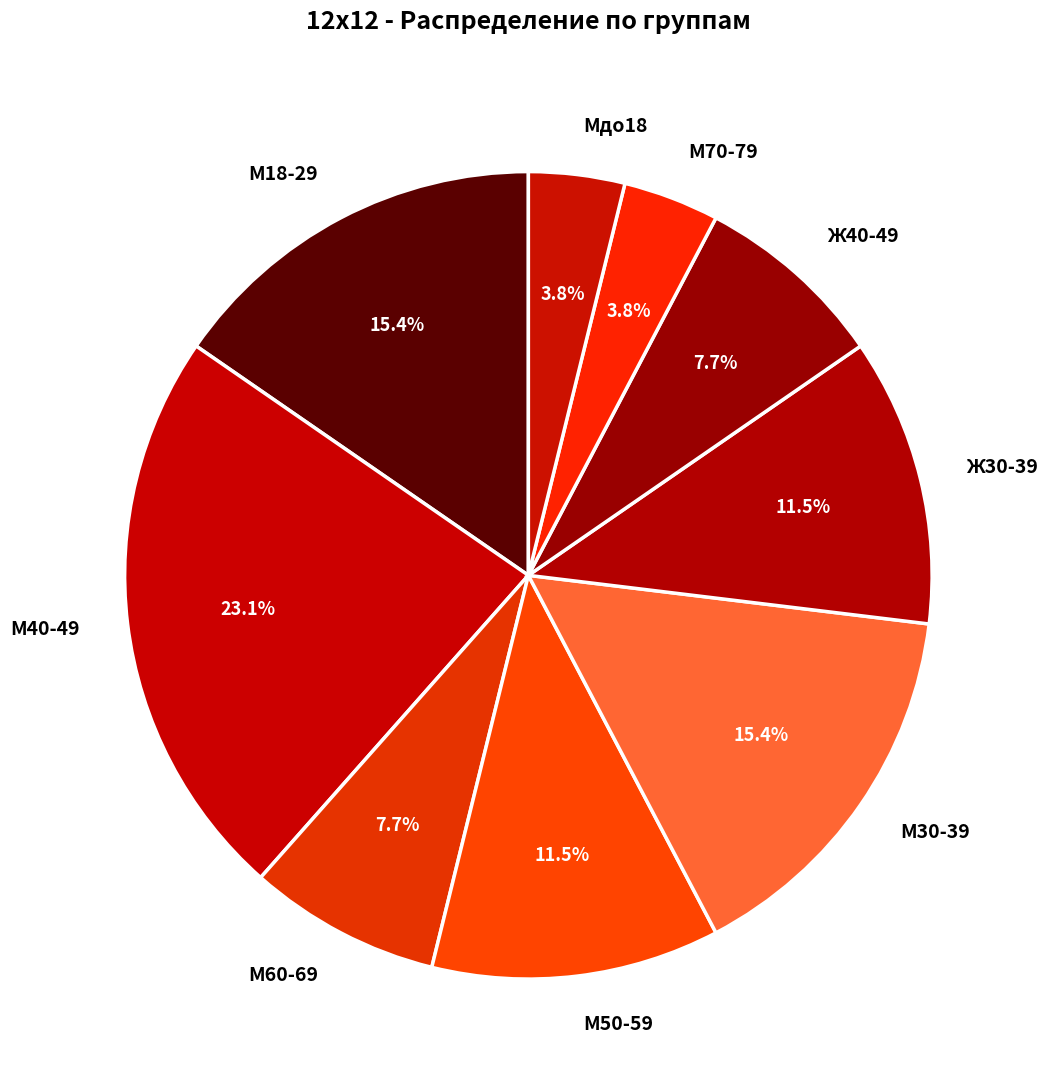

Does М40-49 account for over 50% of the chart?

No